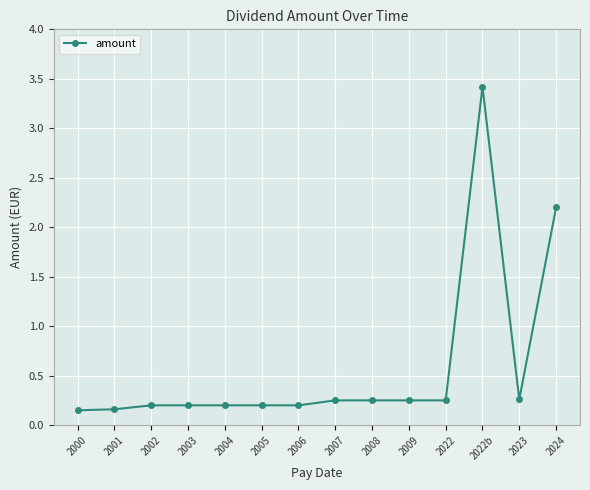

At which category does the chart reach its peak across all series?

2022b